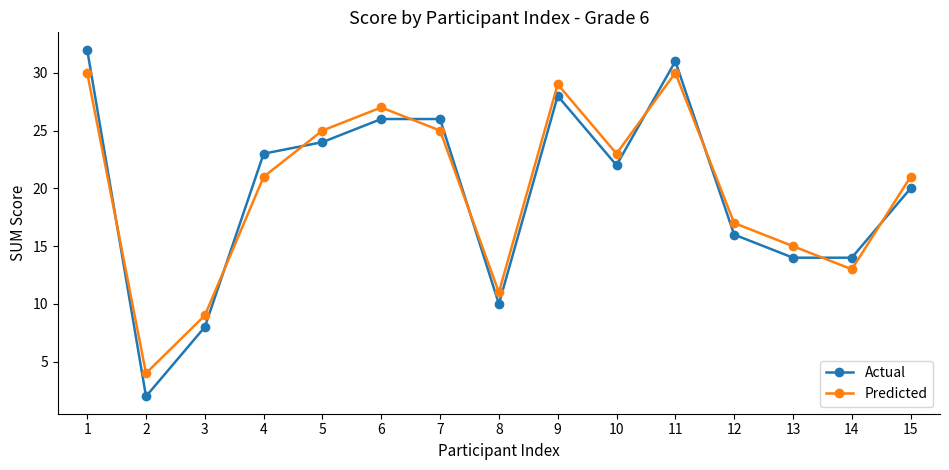

How many data points does each series have?

15